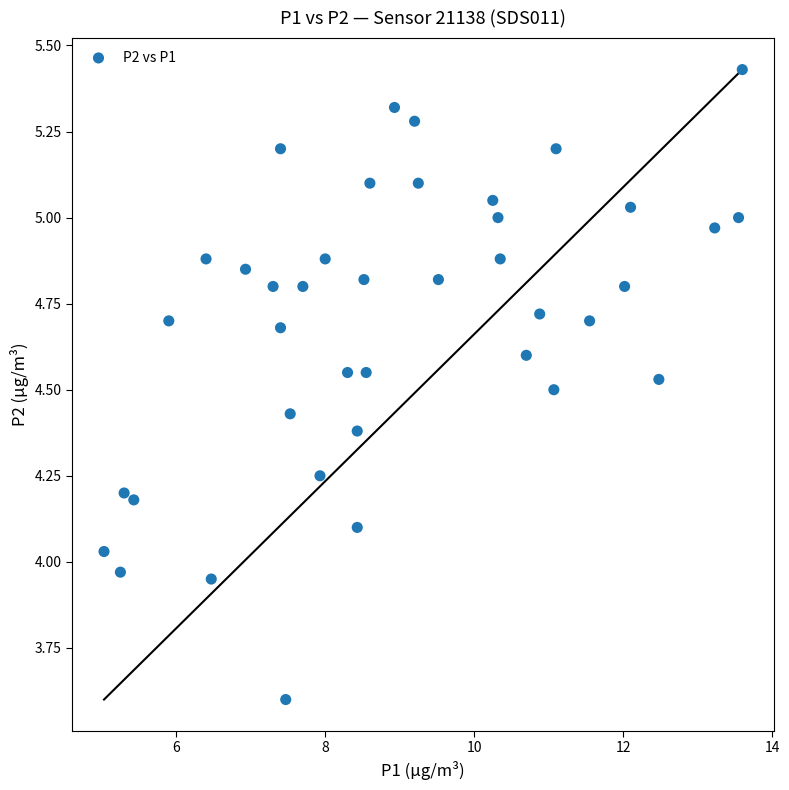

What is the range of X values (max minus min)?

8.6